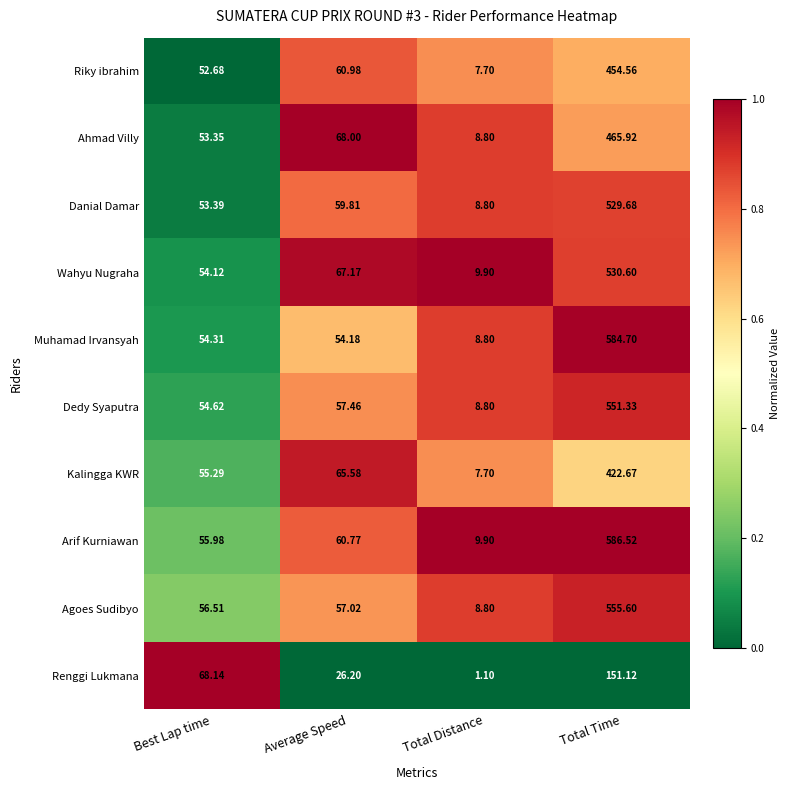

Rank the categories by Muhamad Irvansyah value from lowest to highest.

Total Distance, Average Speed, Best Lap time, Total Time